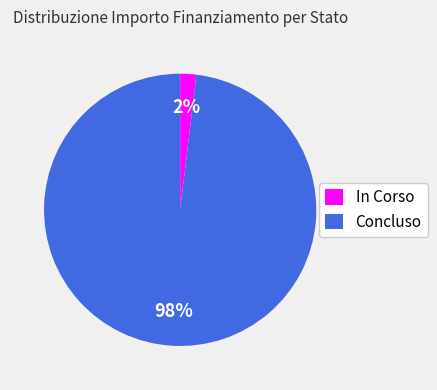

Which slice is the largest?

Concluso